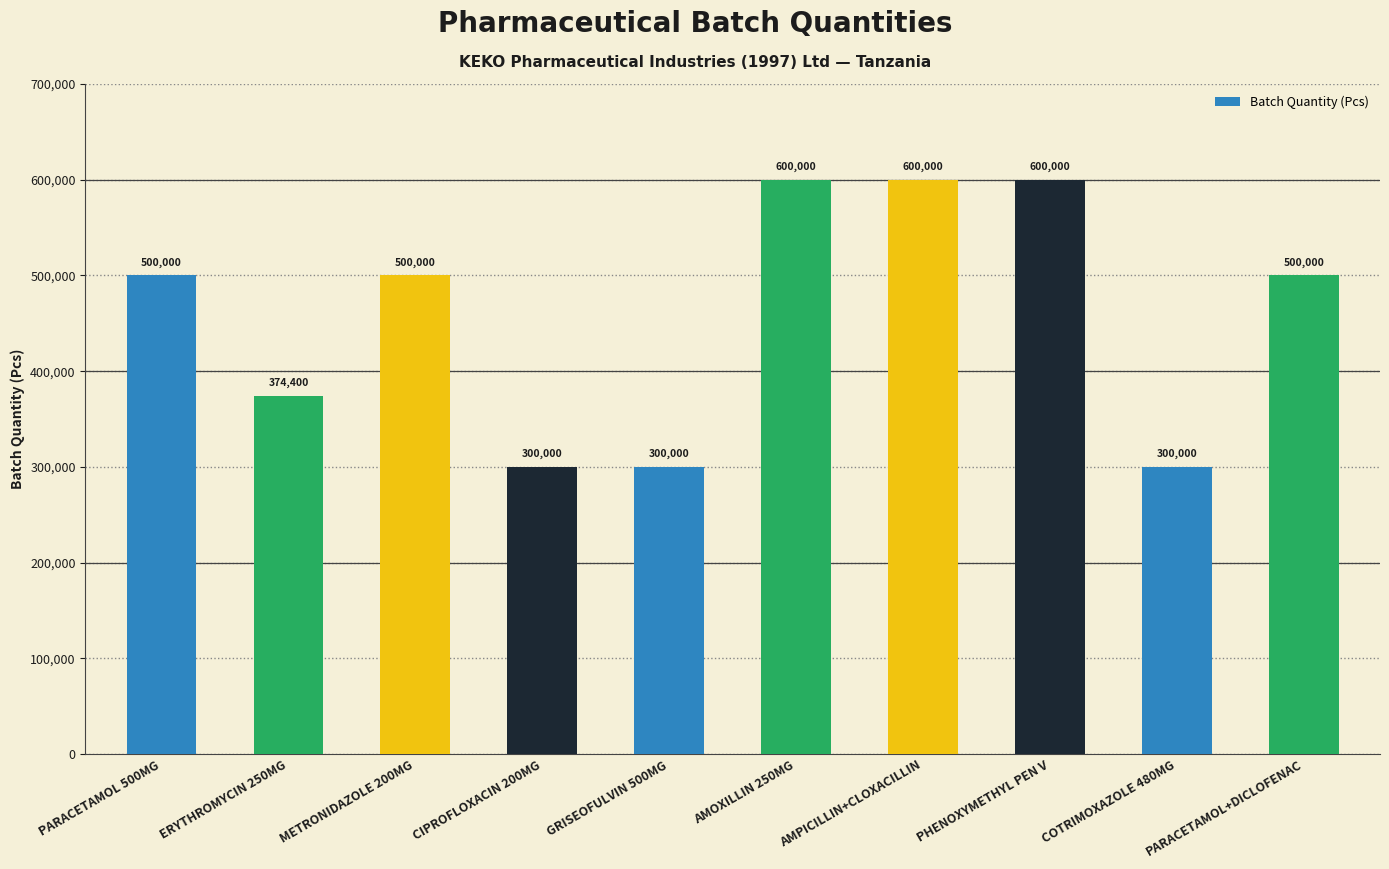

What is the smallest value displayed?

300000